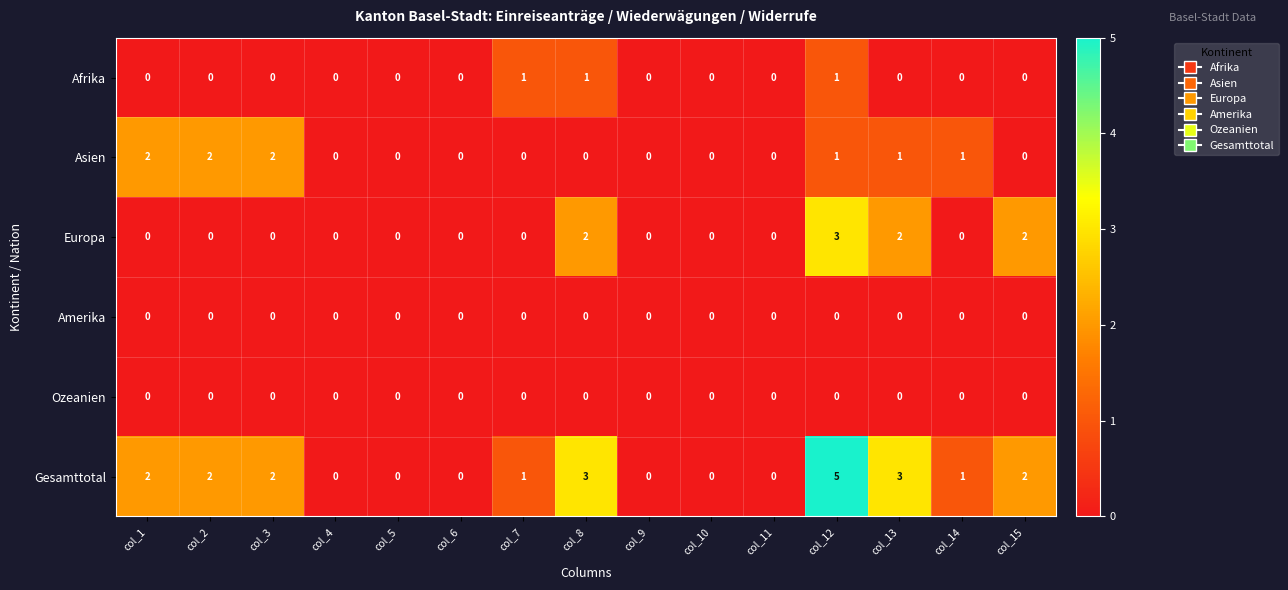

Which series has the widest spread of values?

Gesamttotal